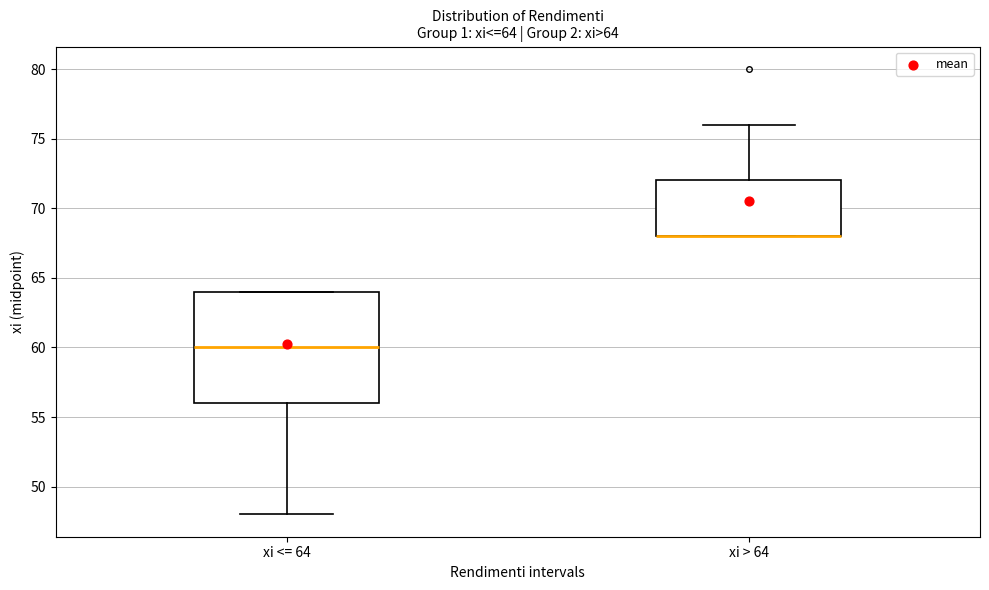

Comparing the boxes themselves (not the whiskers), which one is the tallest?

xi <= 64